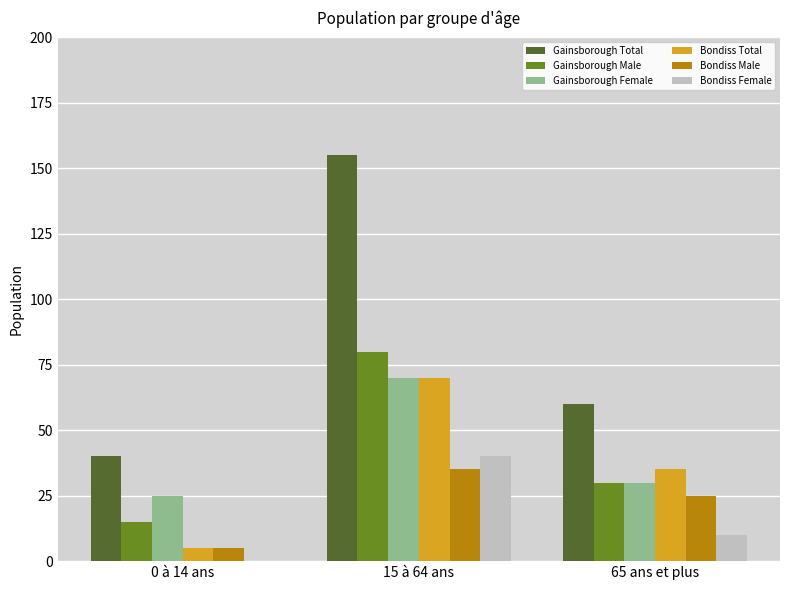

How many values in Bondiss Female are above zero?

2